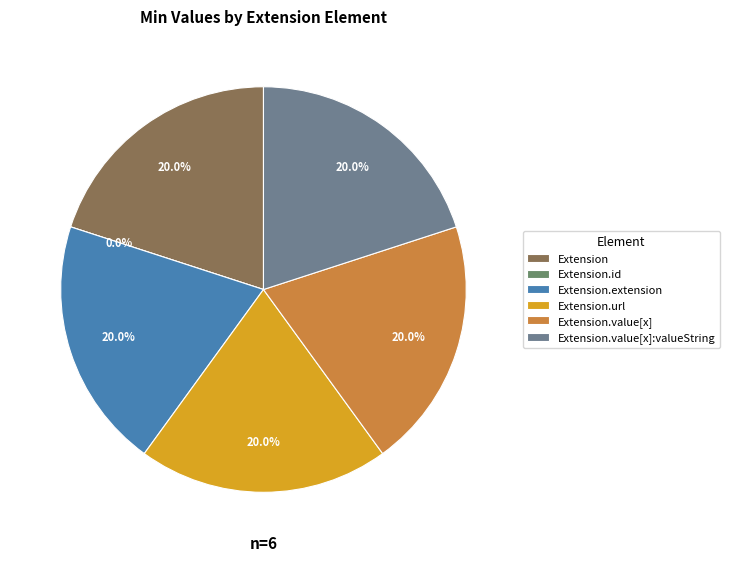

To the nearest percent, what percentage of the pie is Extension.url?

20%